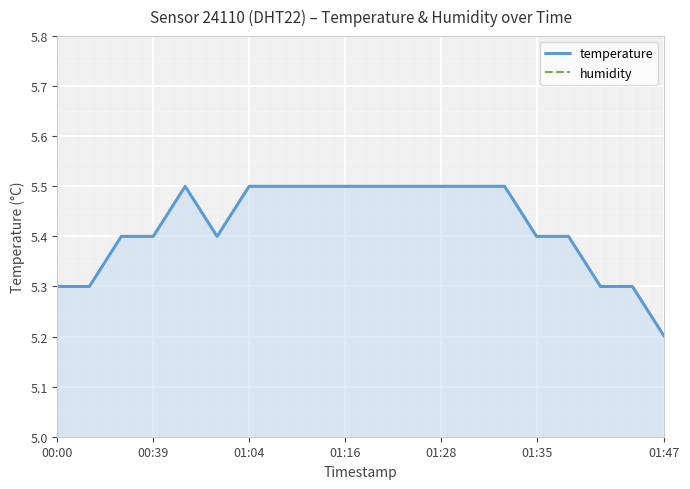

What is the difference between the maximum and minimum values in the temperature series?

0.3